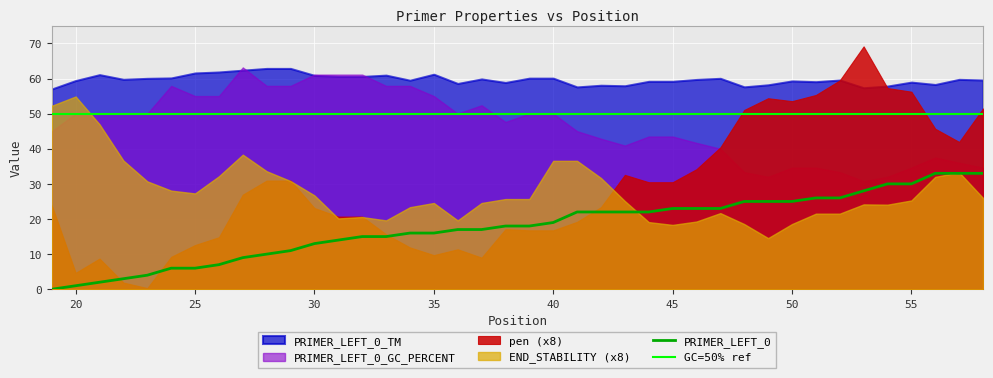

The value of PRIMER_LEFT_0_GC_PERCENT at 49 is 47.6. True or false?

False